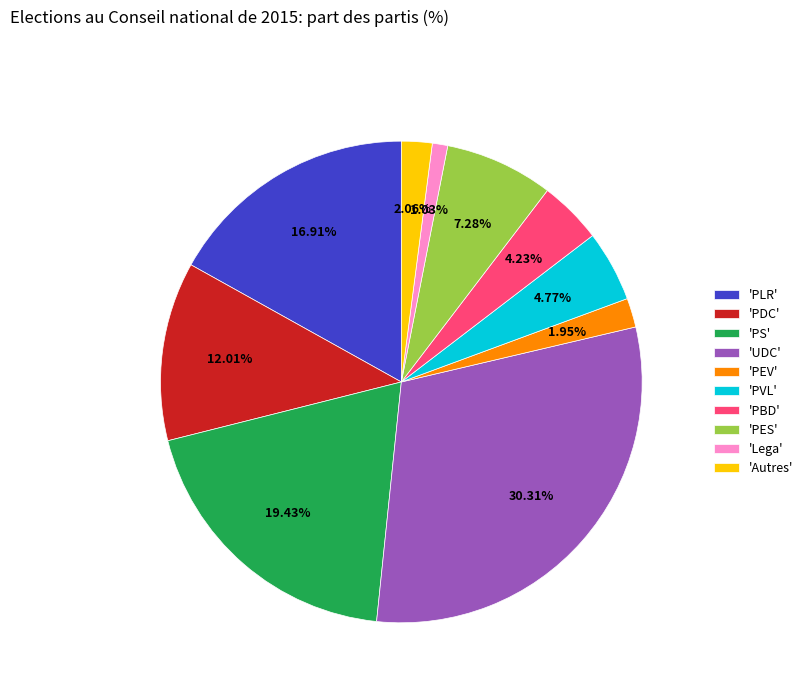

Combined, do 'UDC' and 'PBD' account for over 50%?

No